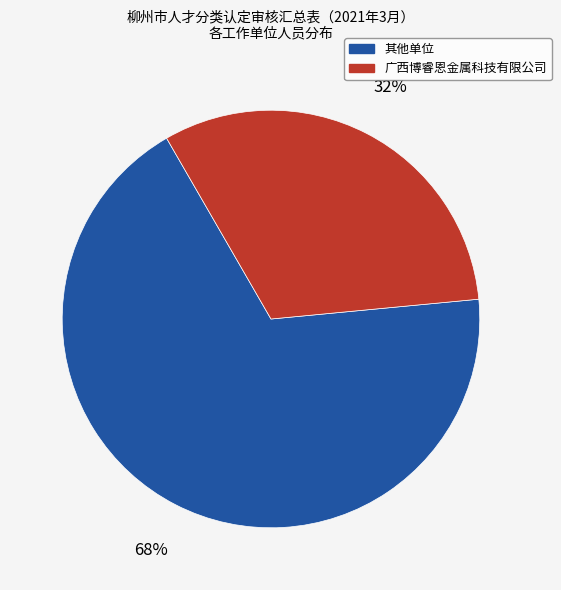

Is there any slice that represents more than half of the pie?

Yes